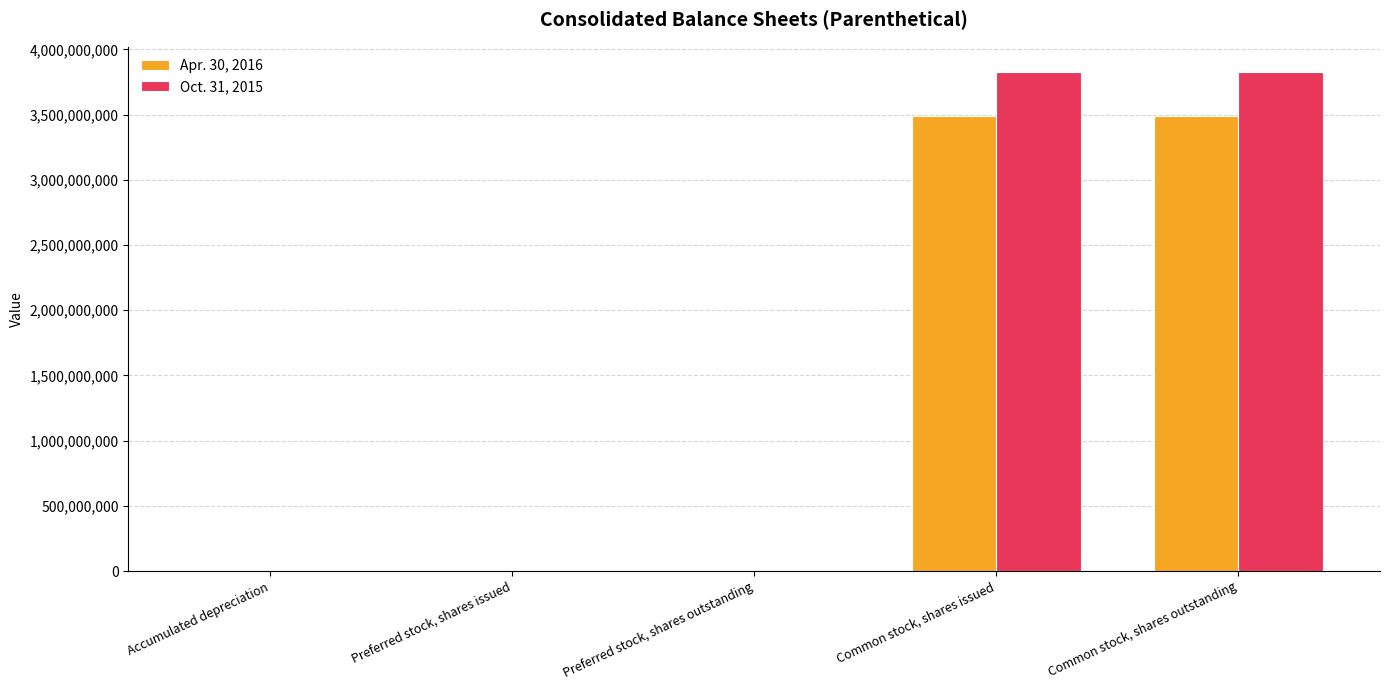

What is the maximum value shown in the chart?

3829346478